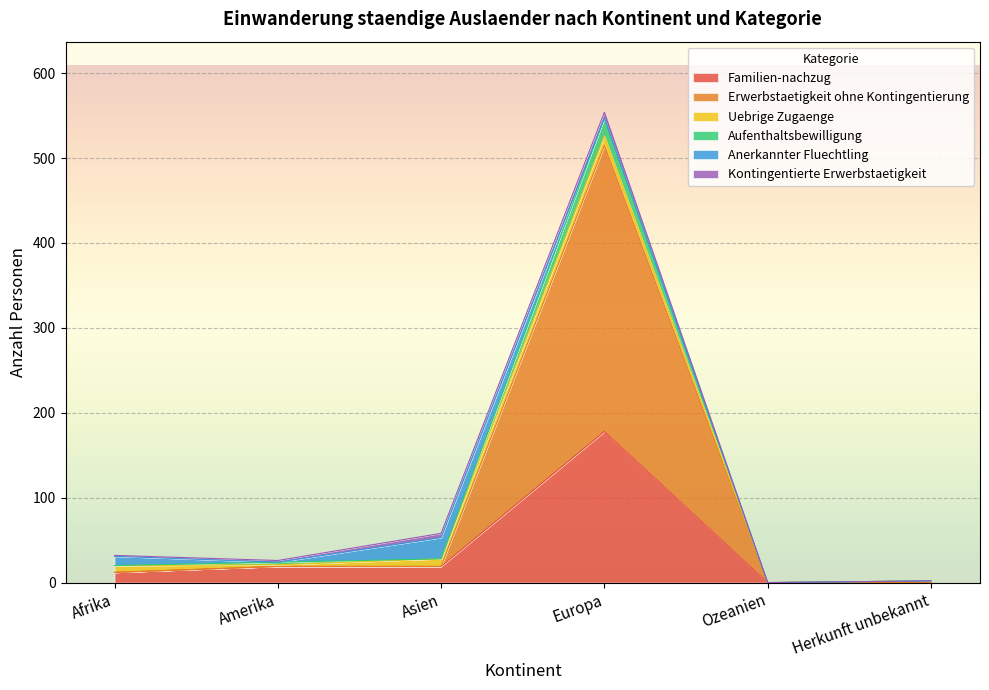

At which label does Aufenthaltsbewilligung reach its peak?

Europa